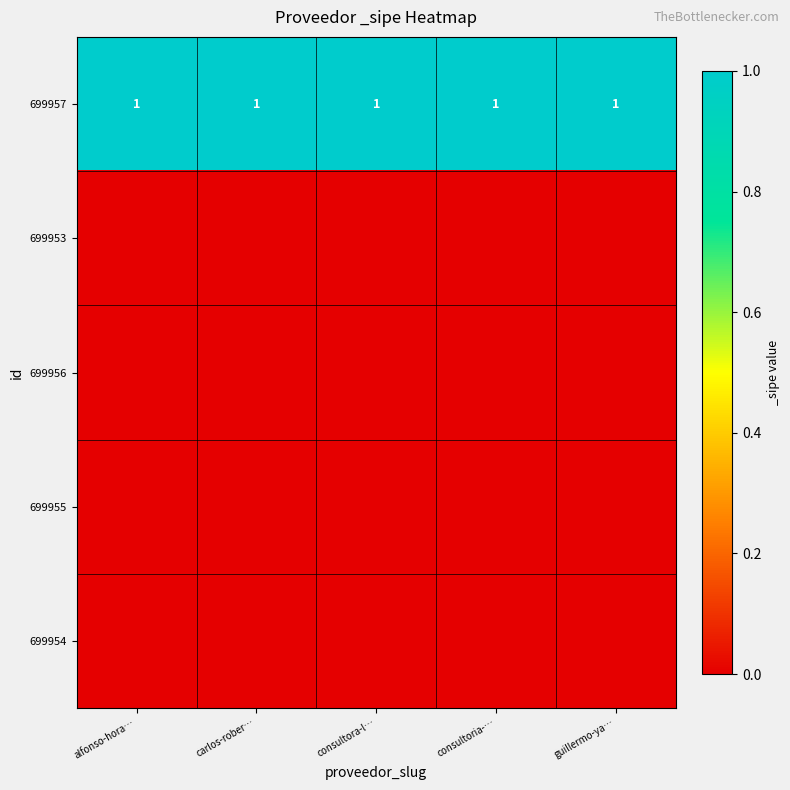

What is the difference between the highest and lowest values at guillermo-ya…?

1